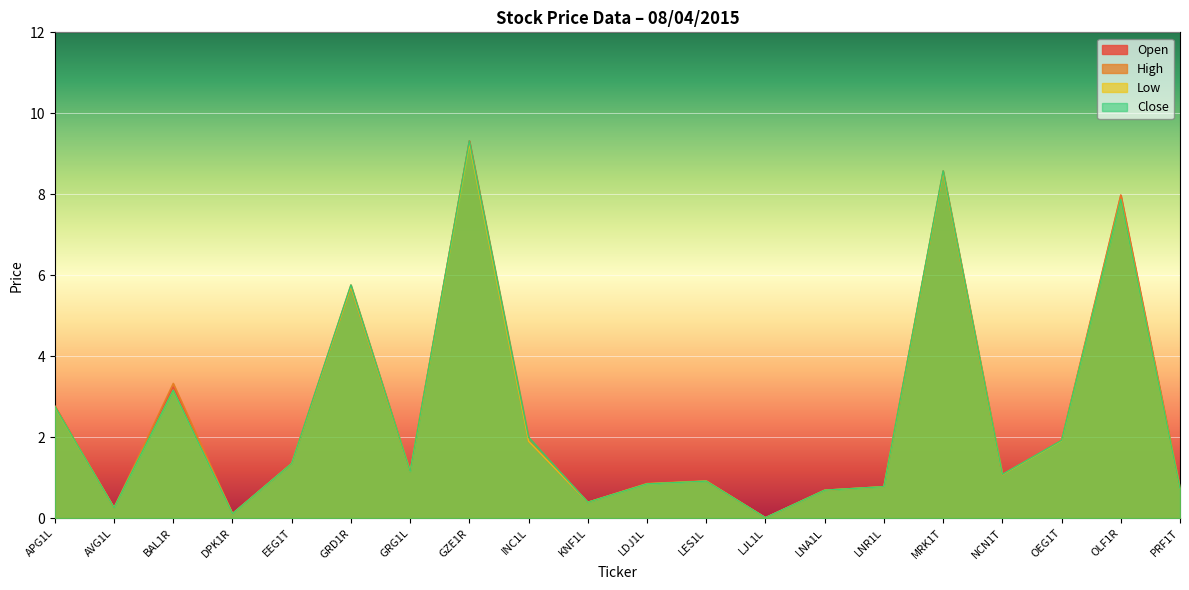

What position from the right is MRK1T?

5